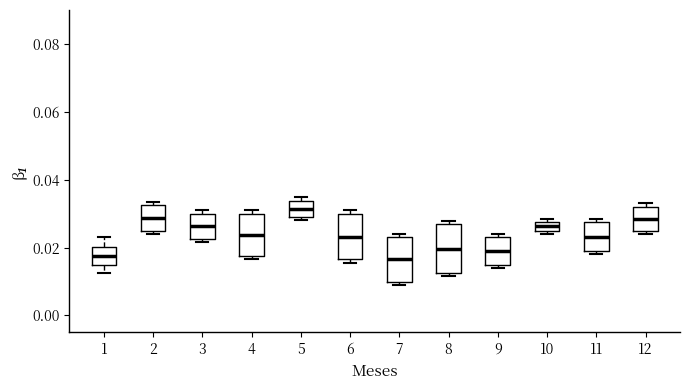

Where is the lower edge of the box at x = 3 on the y-axis? The values are not printed on the chart, so give them approximately, as read against the axis.

0.022